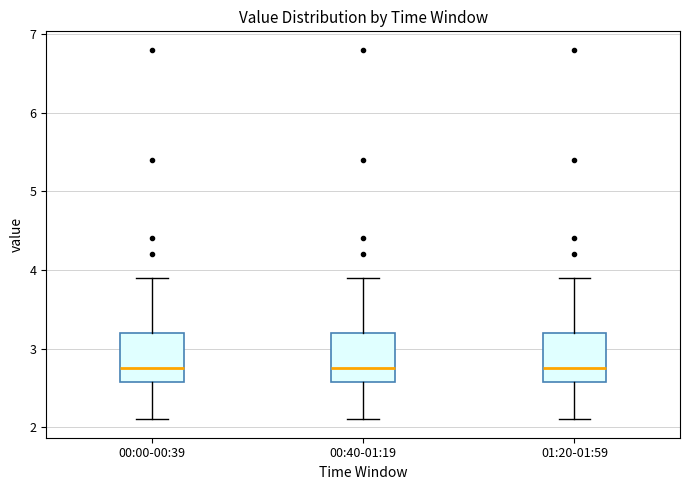

Where does the lower whisker of the box for 00:40-01:19 end on the y-axis? The values are not printed on the chart, so give them approximately, as read against the axis.

2.1